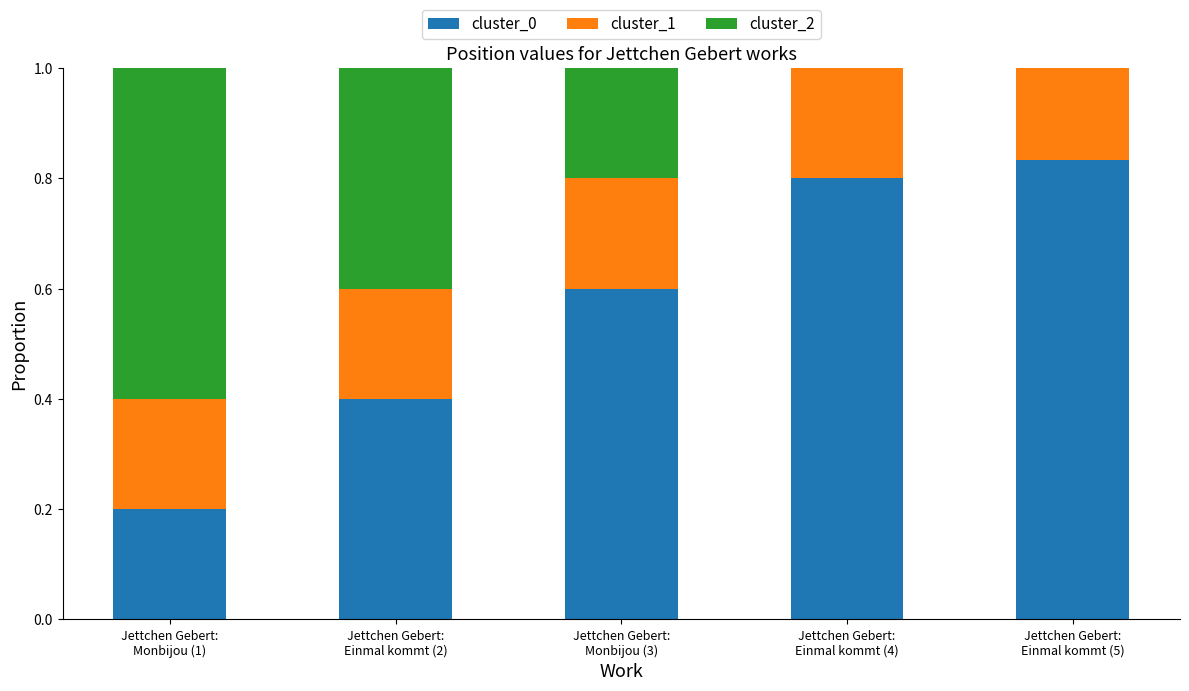

Is it true that cluster_0 equals 0.8 at Jettchen Gebert:
Einmal kommt (4)?

True